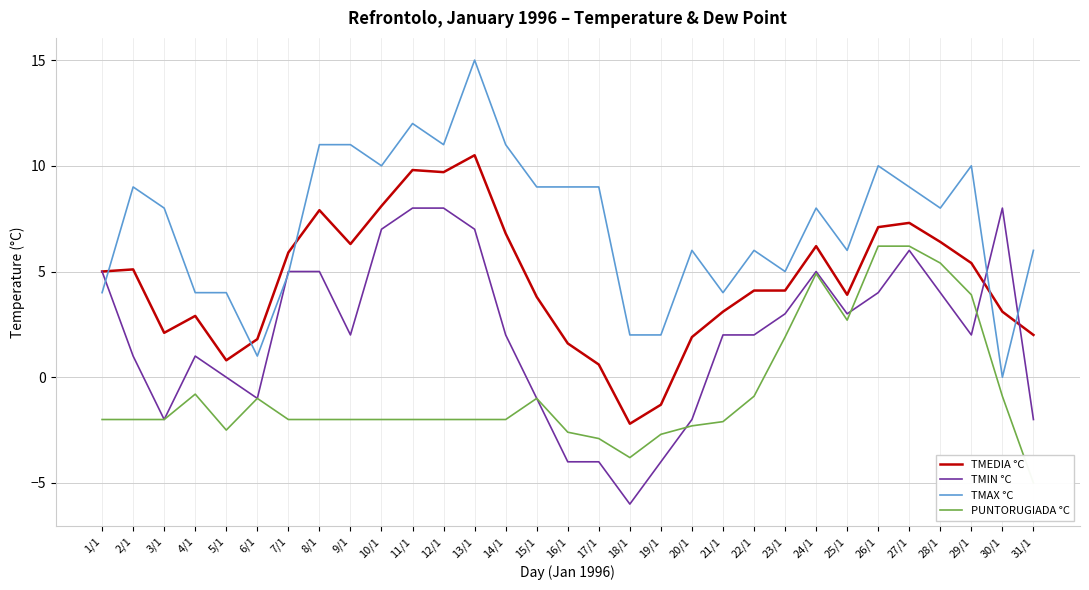

What are all the series names shown in the legend?

TMEDIA °C, TMIN °C, TMAX °C, PUNTORUGIADA °C